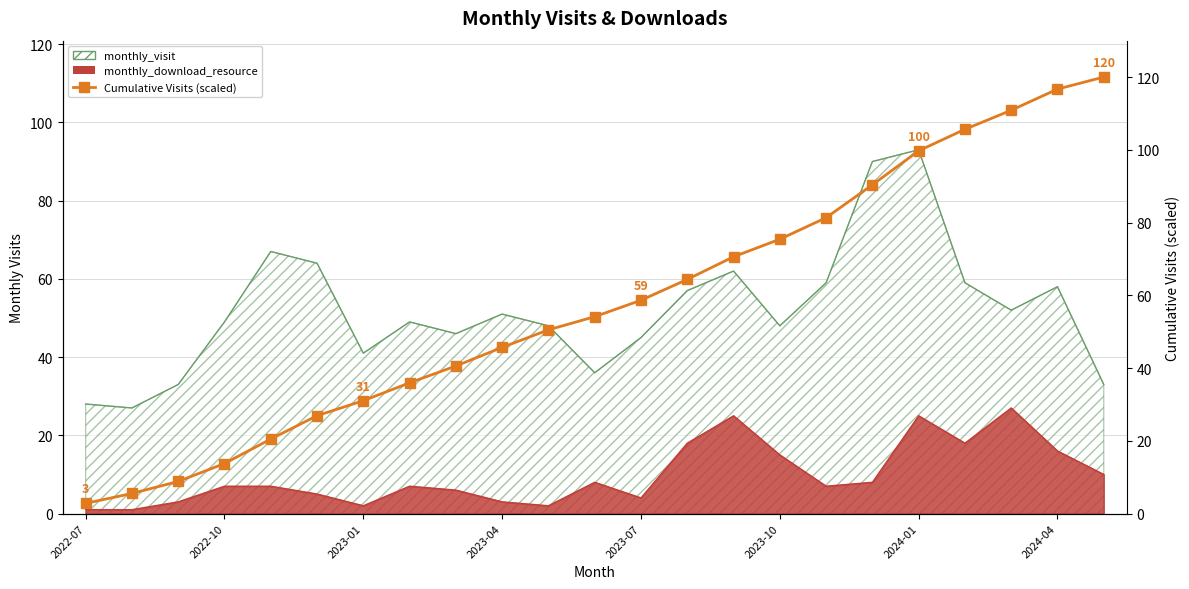

Does the chart have visible grid lines?

Yes